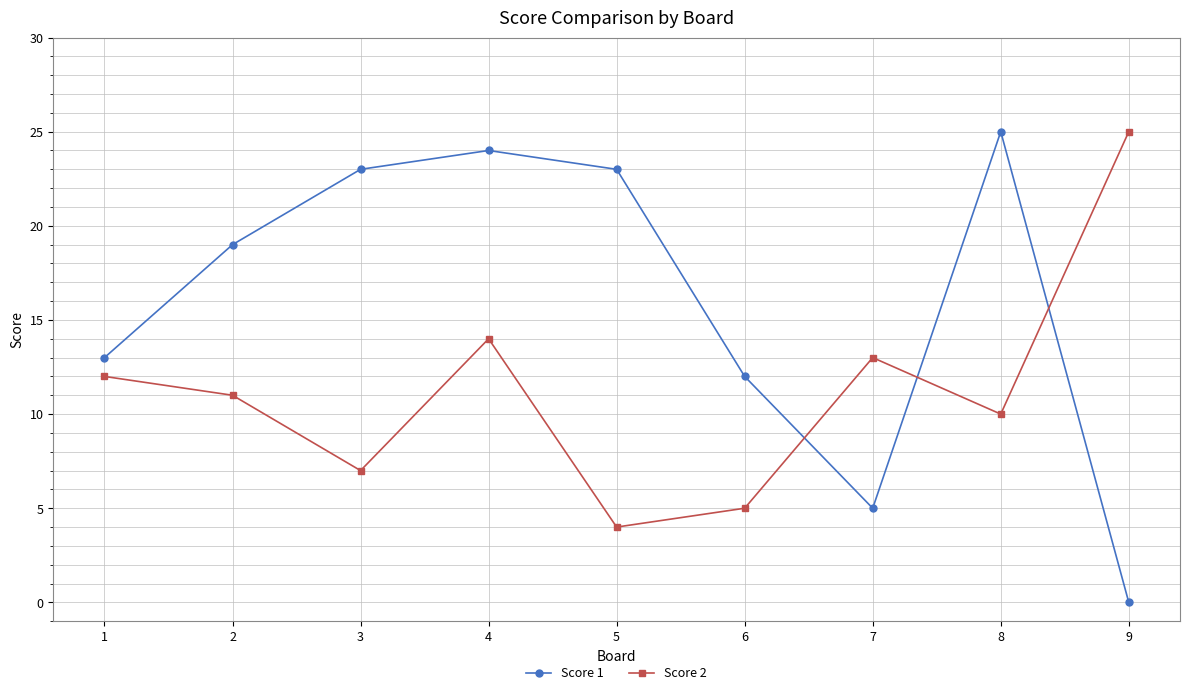

What is the spread (max minus min) of values at 9?

25